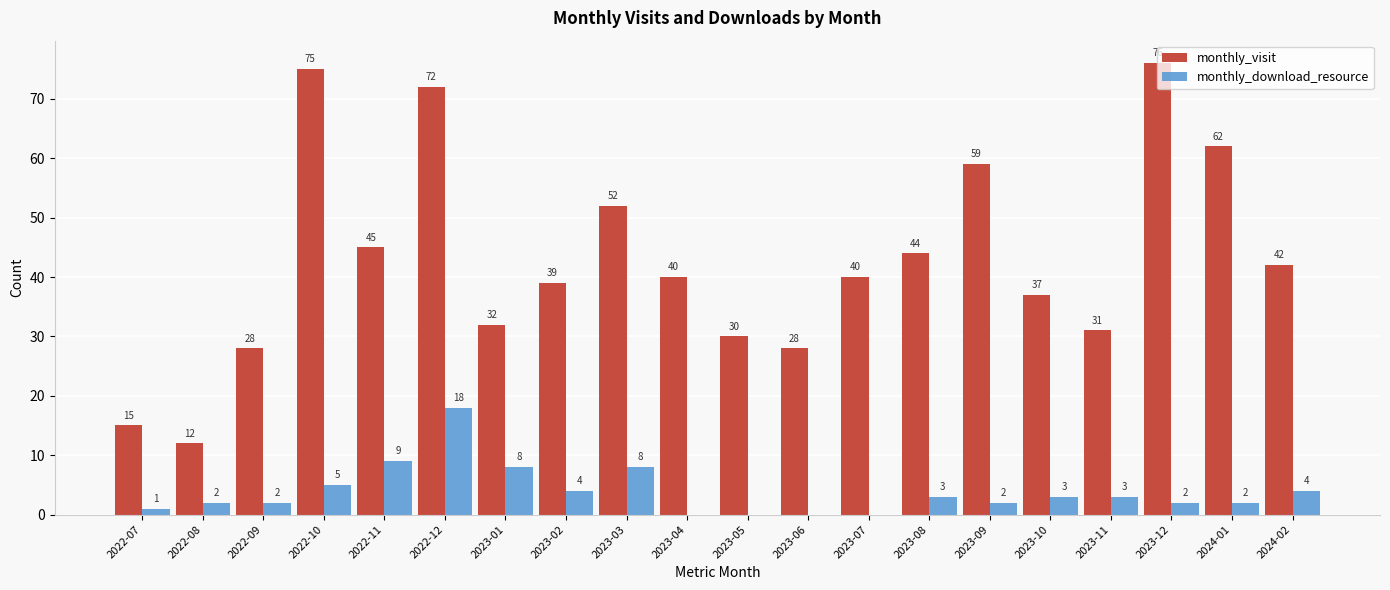

Reading right to left, what are all the values shown in this chart?

monthly_visit: 42	62	76	31	37	59	44	40	28	30	40	52	39	32	72	45	75	28	12	15
monthly_download_resource: 4	2	2	3	3	2	3	0	0	0	0	8	4	8	18	9	5	2	2	1